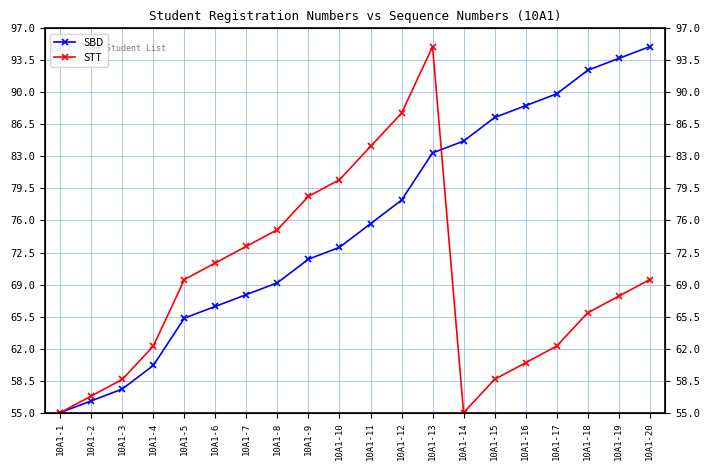

How many lines are shown in the chart?

2